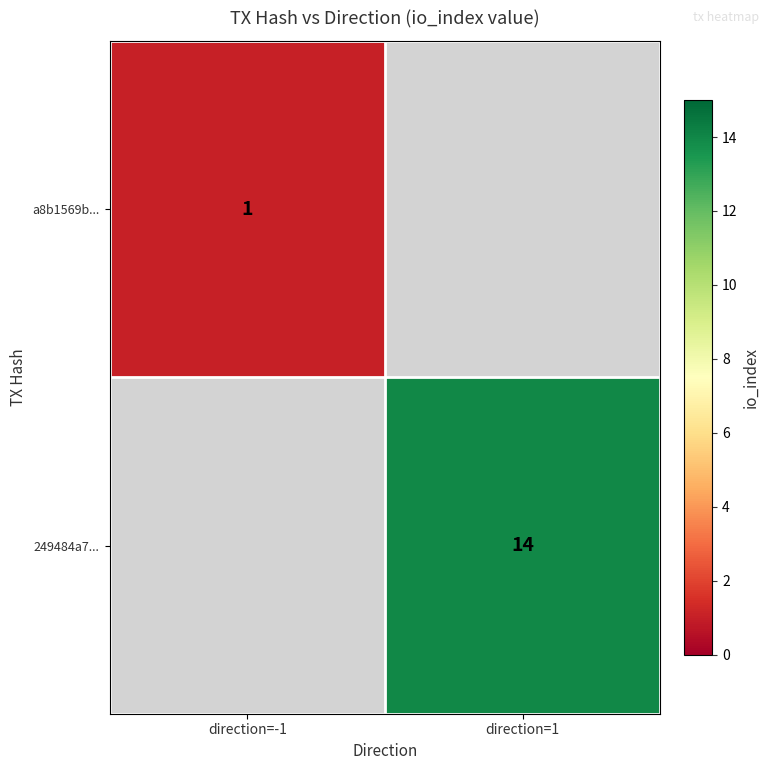

The 249484a7... series shows 14 at direction=1. True or false?

True